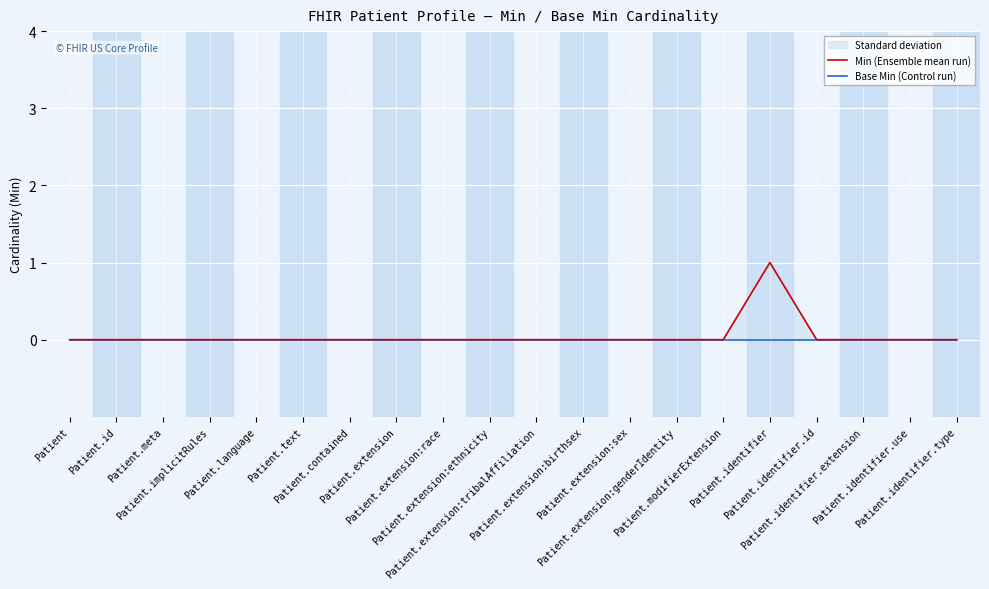

Between Patient.extension:tribalAffiliation and Patient.extension:genderIdentity, which series saw the biggest shift?

Min (Ensemble mean run)